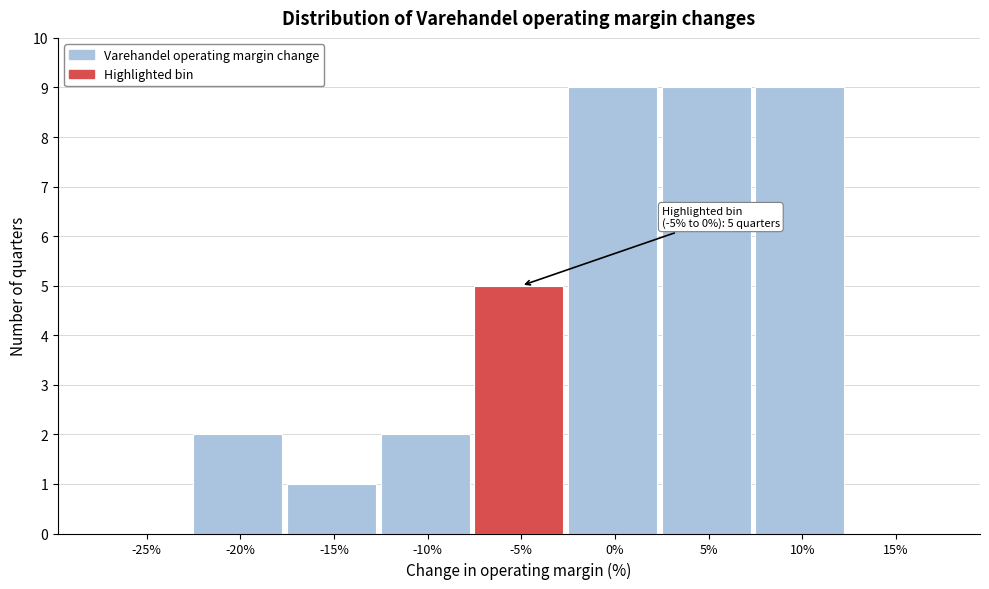

Reading left to right, extract all data points from this chart.

-25%=0	-20%=2	-15%=1	-10%=2	-5%=5	0%=9	5%=9	10%=9	15%=0